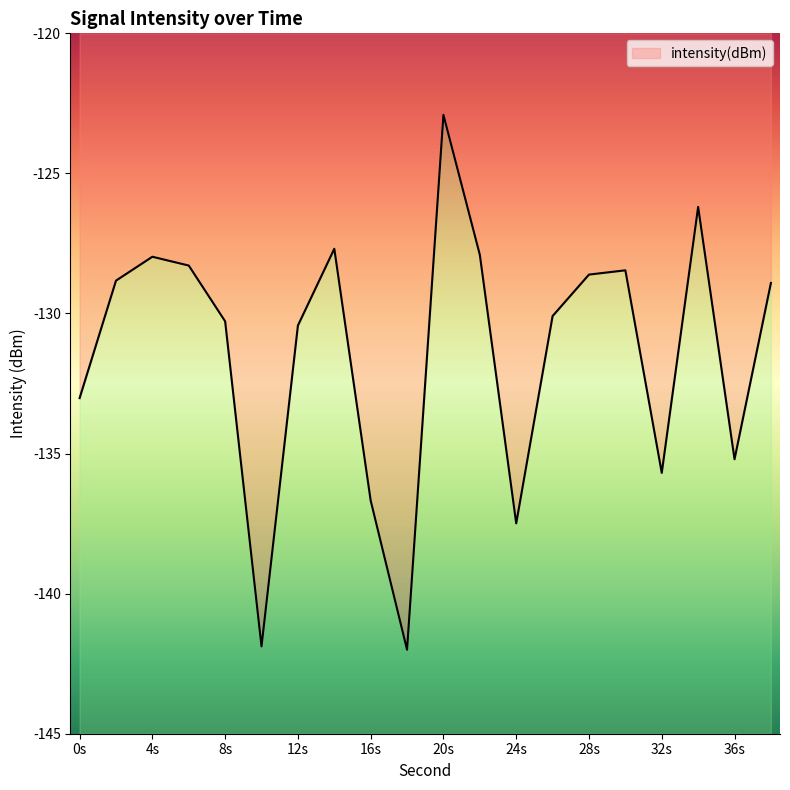

Which label corresponds to the largest value in the chart?

20s